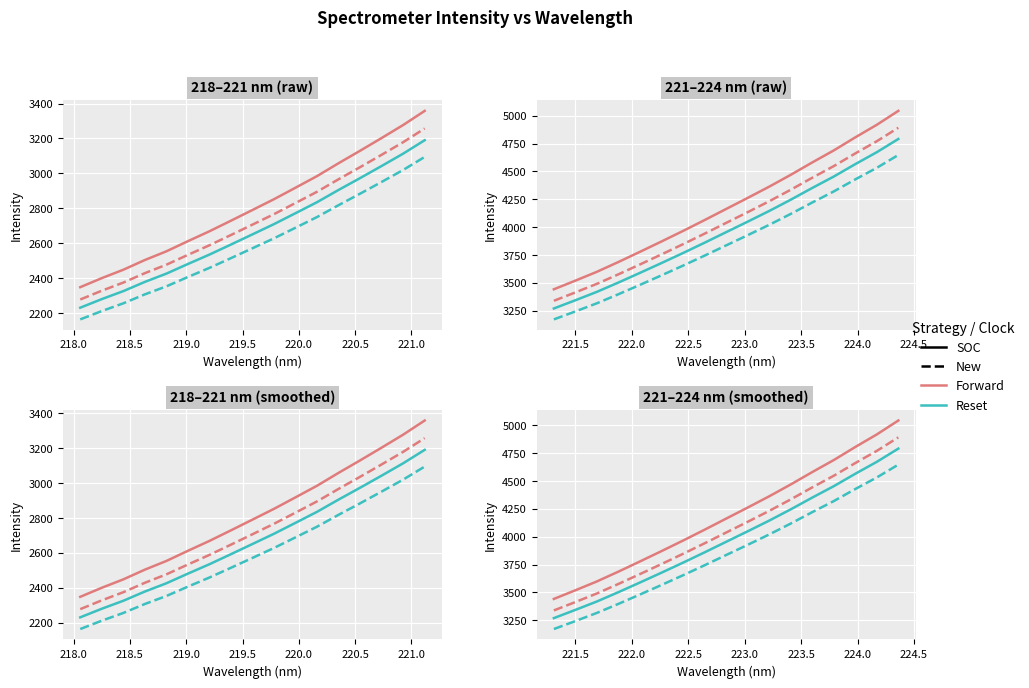

What is the label of the 14th point from the right?

219.0